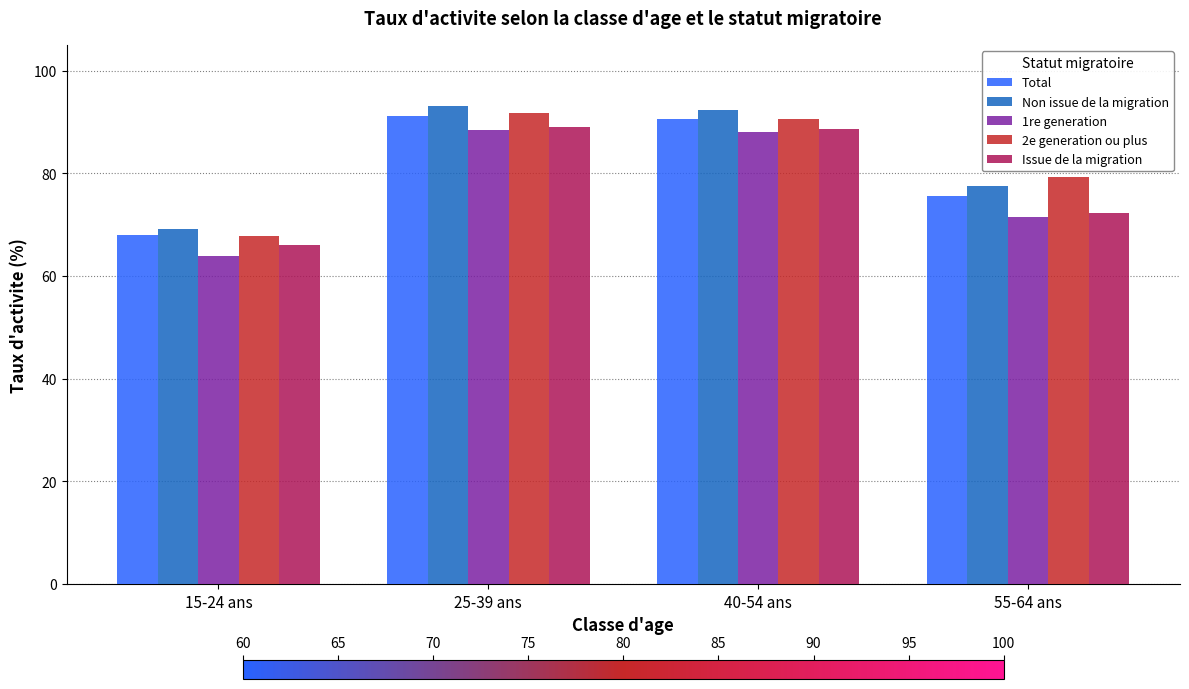

What is the difference between the maximum and minimum values in the Total series?

23.1